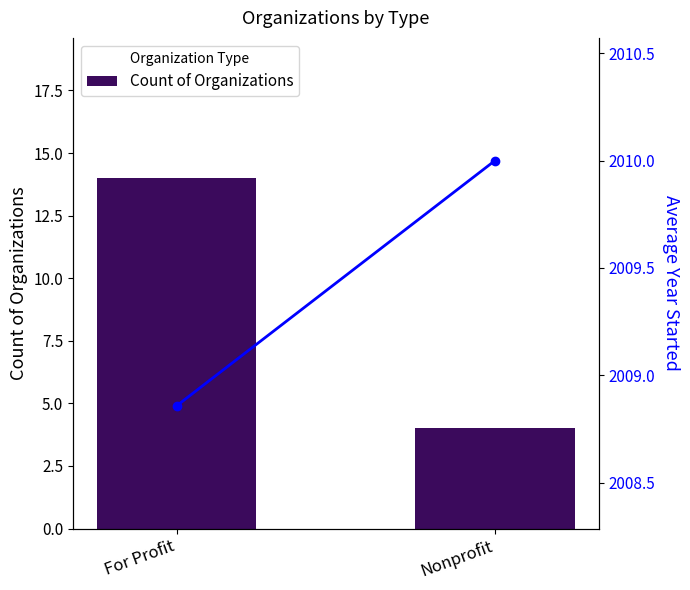

Rank the categories by Count of Organizations value from highest to lowest.

For Profit, Nonprofit